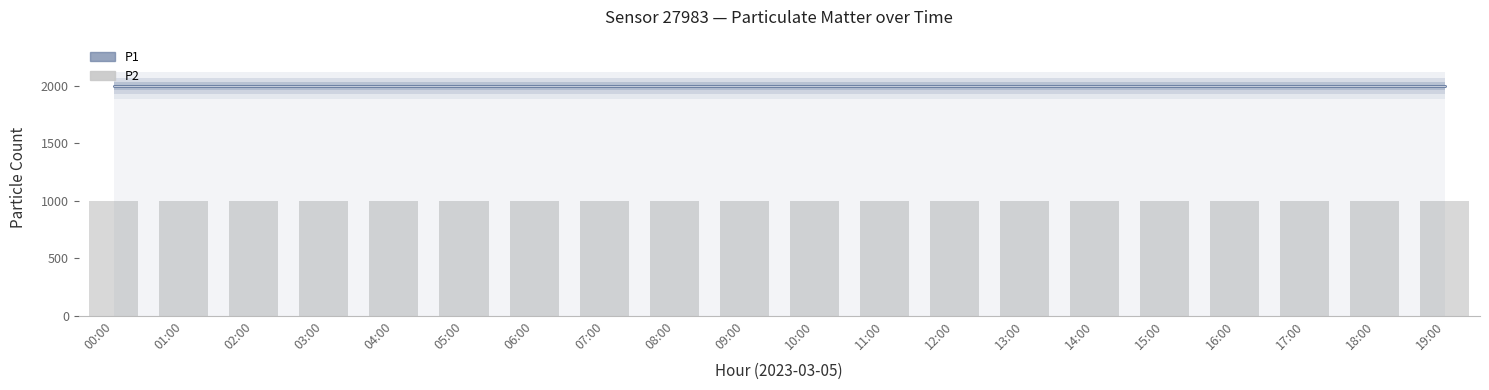

Read the P1 value at 01:00.

1999.9